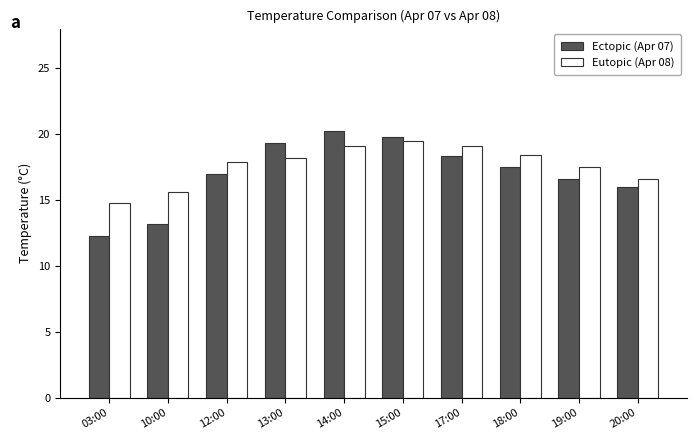

Does the chart contain stacked bars?

No